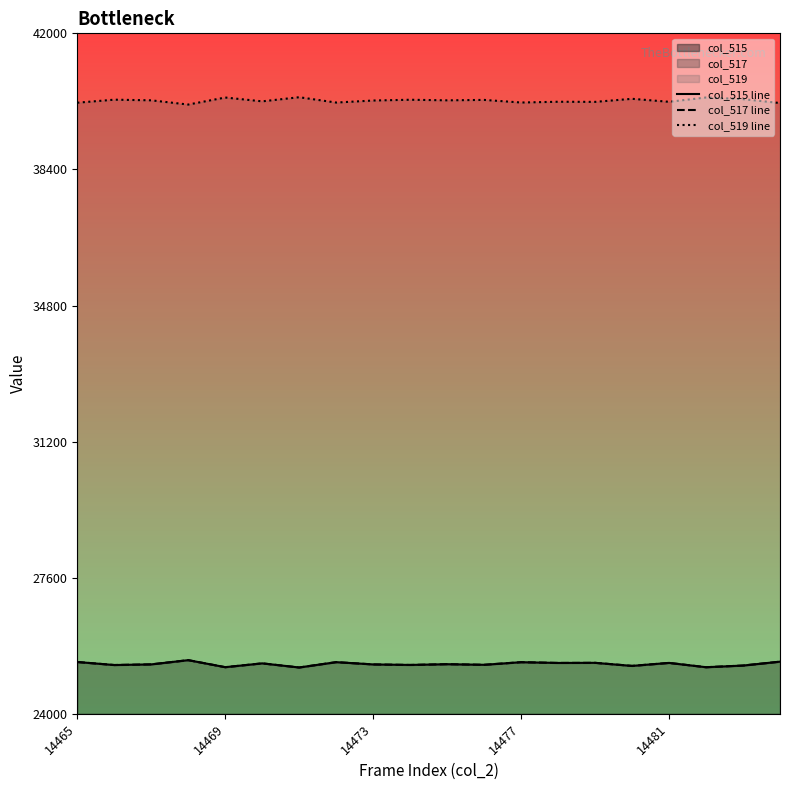

Reading left to right, list all the values displayed in this chart.

col_515 line: 25370	25290	25307	25419	25233	25334	25225	25366	25306	25292	25312	25296	25365	25345	25348	25267	25346	25232	25276	25379
col_517 line: 25370	25290	25307	25419	25233	25334	25225	25366	25306	25292	25312	25296	25365	25345	25348	25267	25346	25232	25276	25379
col_519 line: 40165	40245	40228	40116	40302	40201	40310	40169	40223	40243	40228	40239	40170	40190	40187	40268	40189	40303	40259	40156